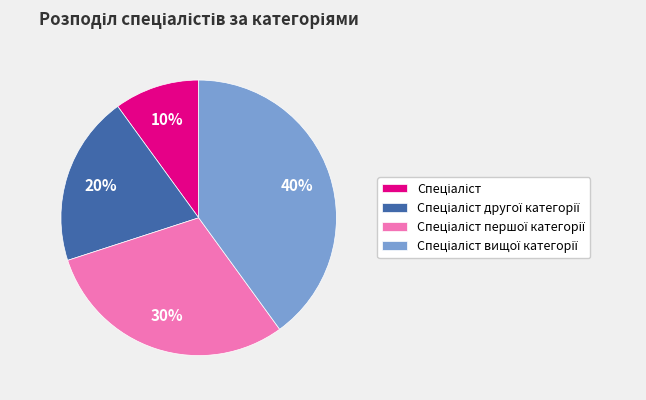

To the nearest percent, what is the difference between the largest and smallest slice percentages?

30%